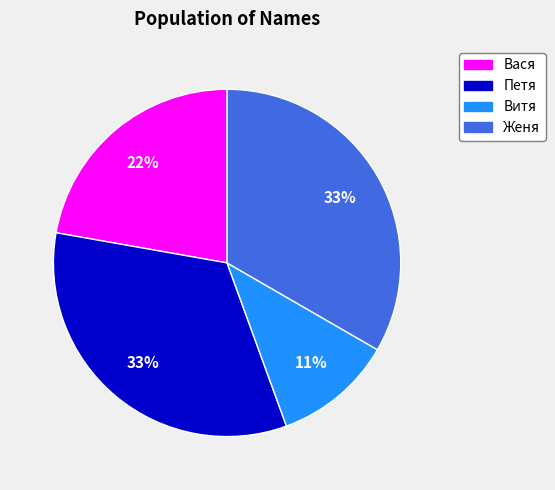

To the nearest percent, what is the difference between the largest and smallest slice percentages?

22%